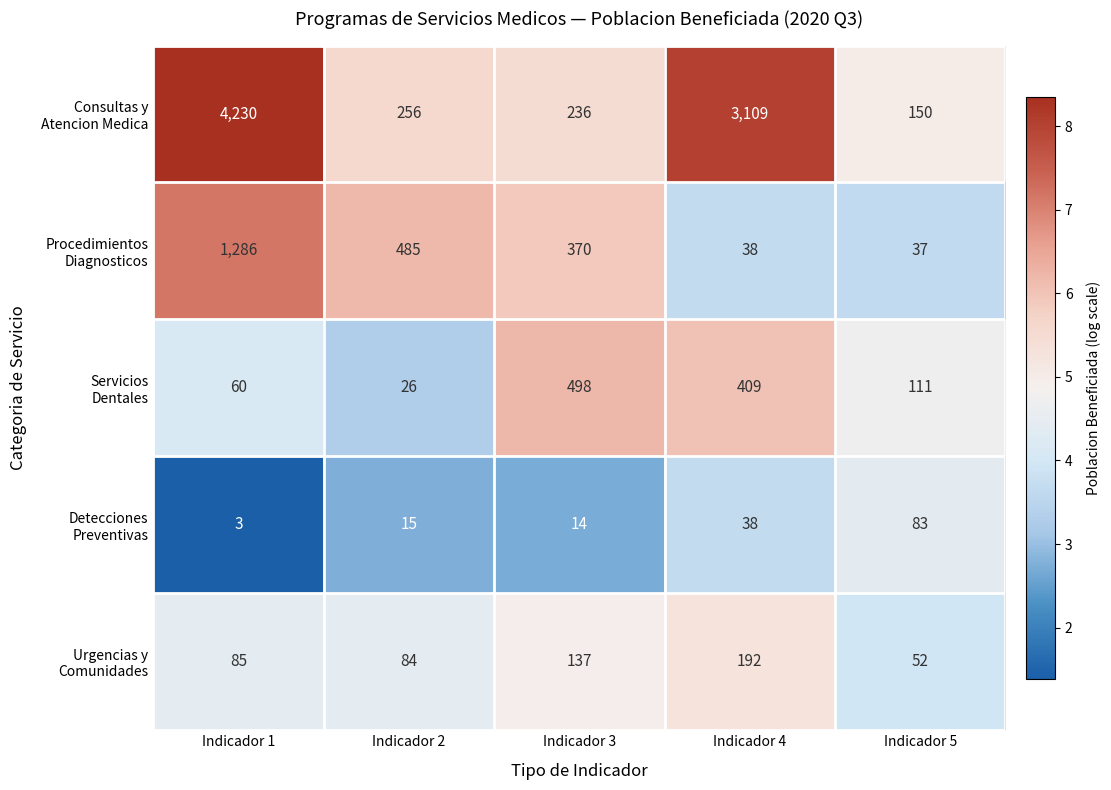

What is the difference between the highest and lowest values at Indicador 5?

113